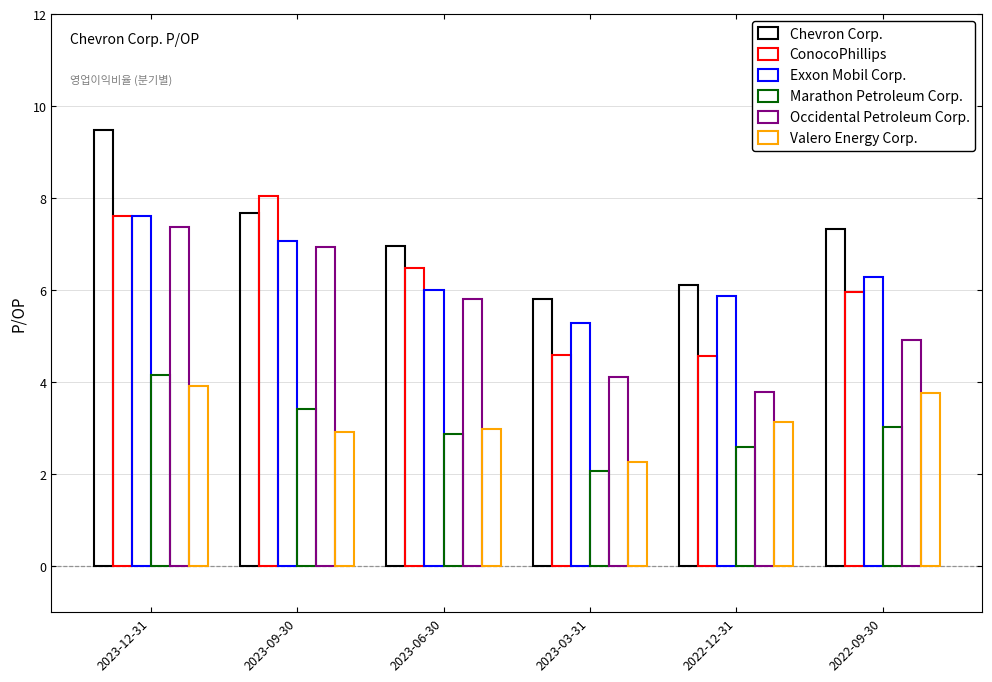

How many categories are shown in the chart?

6